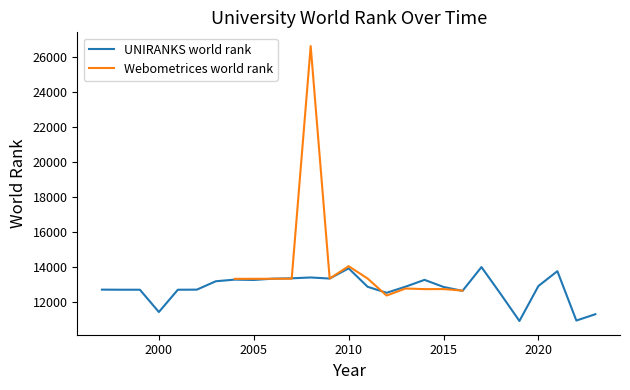

Reading left to right, what are all the values shown in this chart?

12699	12694	12694	11417	12694	12698	13179	13272	13253	13326	13348	13395	13334	13918	12863	12518	12869	13259	12853	12629	13991	12467	10904	12905	13756	10929	11291